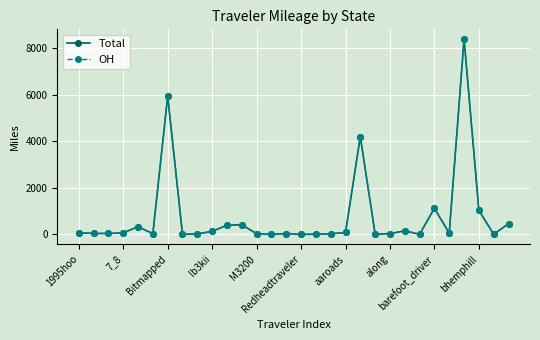

What is the value of the OH point at the 28th from the left?

1036.1